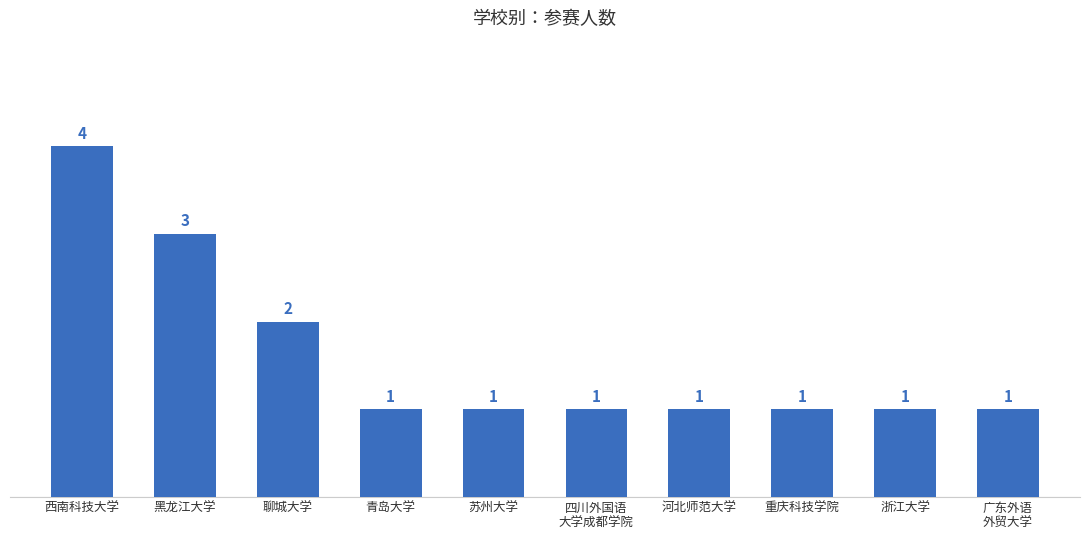

What is the average value?

2